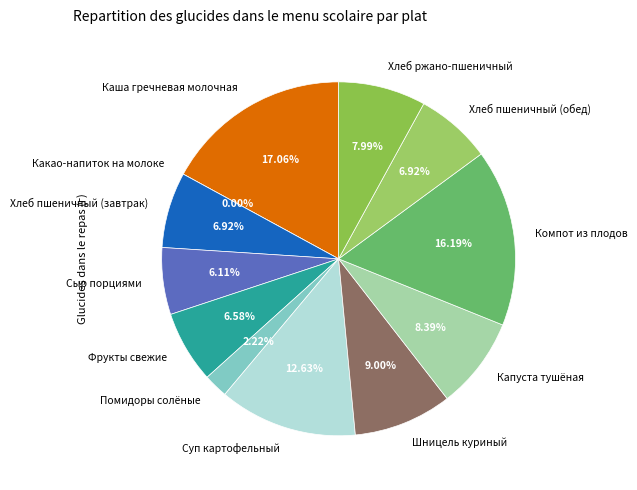

True or false: Хлеб ржано-пшеничный accounts for 8% of the total.

True